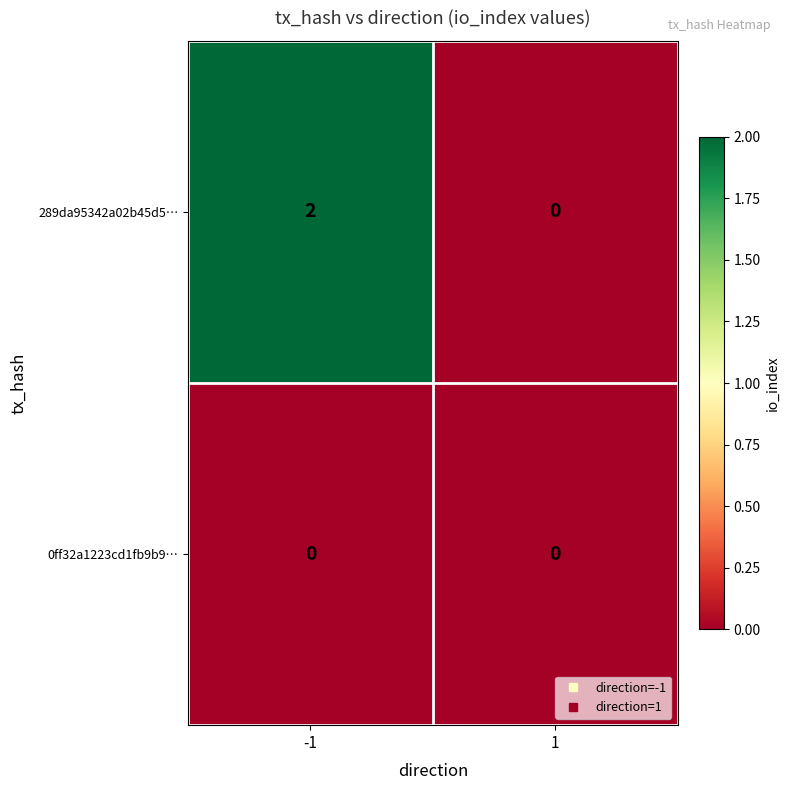

Which category has the highest value across all series?

-1